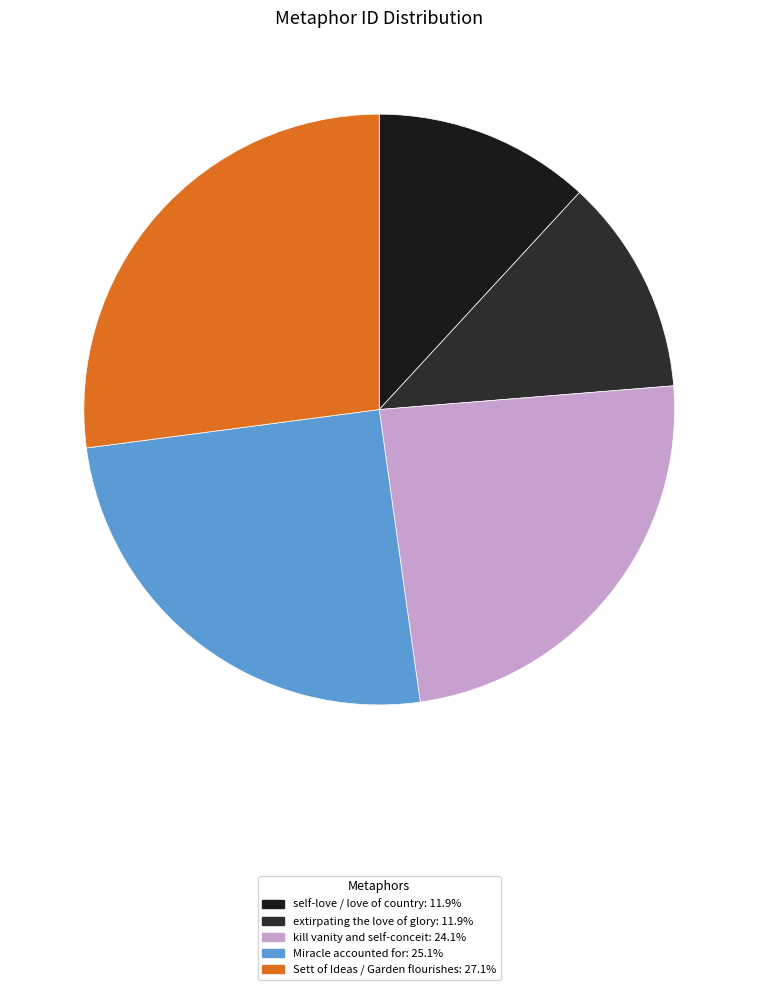

To the nearest percent, what percentage of the pie is kill vanity and self-conceit?

24%